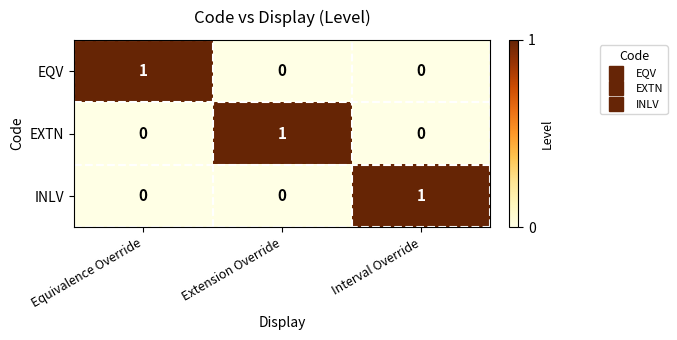

At which label does EQV reach its peak?

Equivalence Override